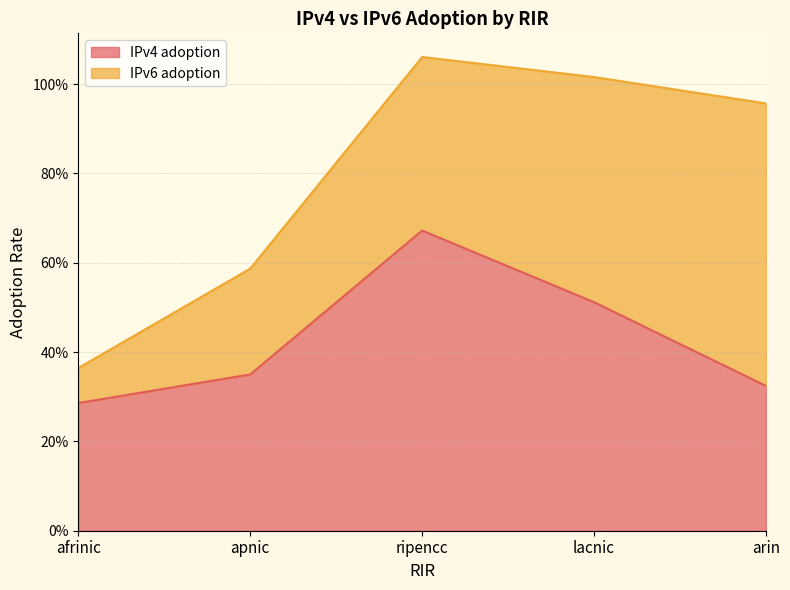

Reading right to left, transcribe all the data shown in this chart.

arin=0.3	lacnic=0.5	ripencc=0.7	apnic=0.3	afrinic=0.3